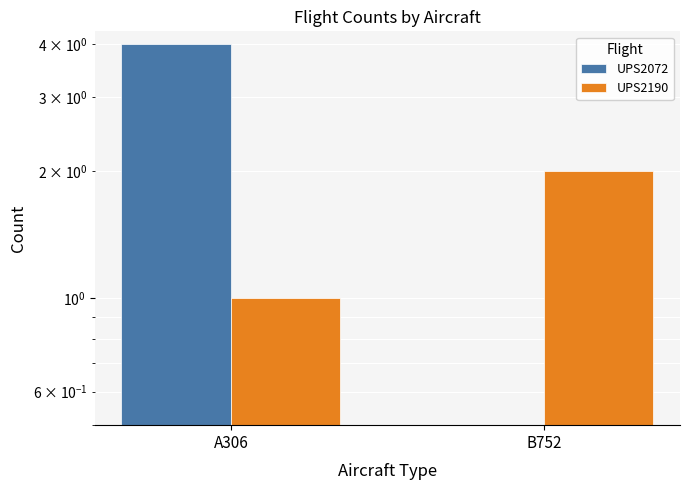

Where is UPS2072 nearest to the value 2?

A306